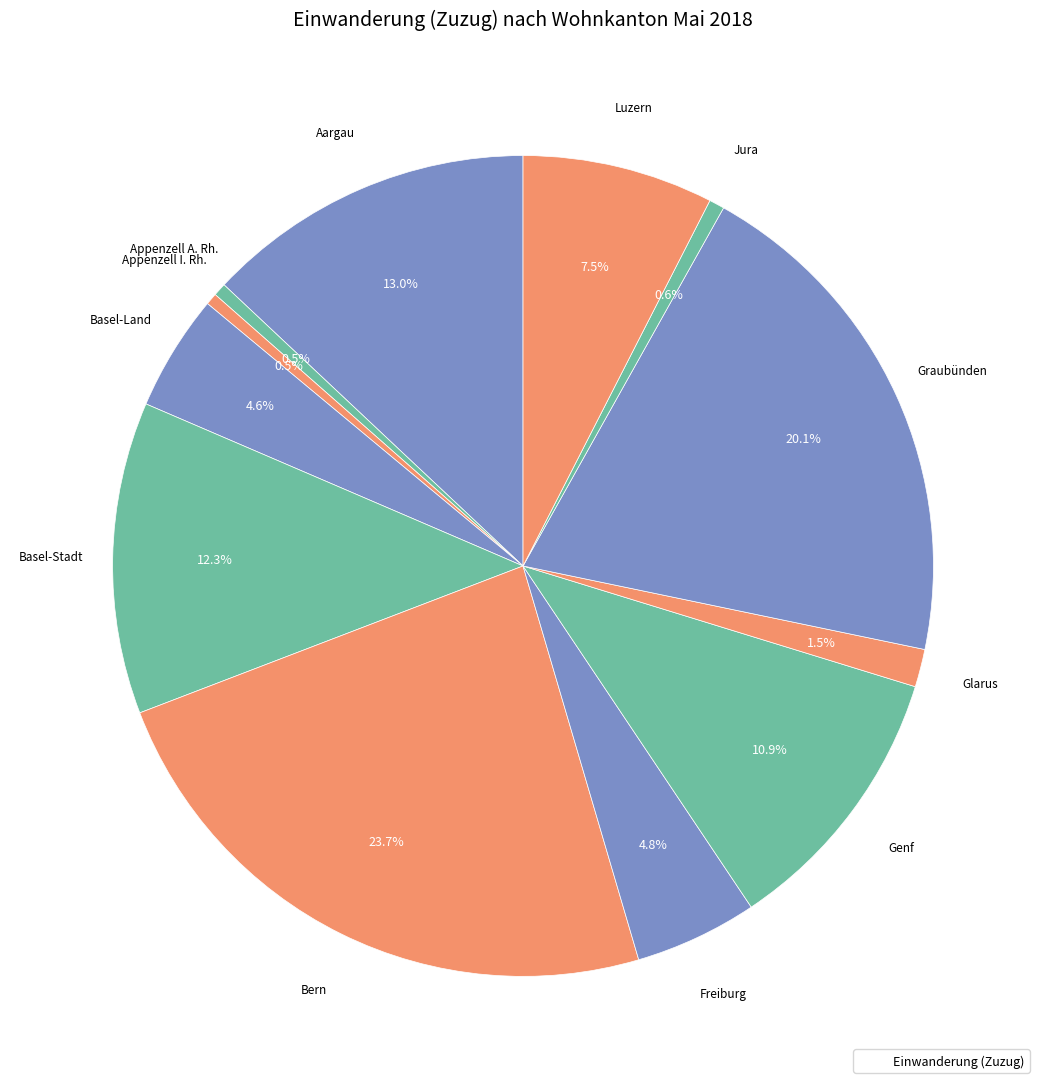

Which category has the smallest portion of the pie?

Appenzell I. Rh.